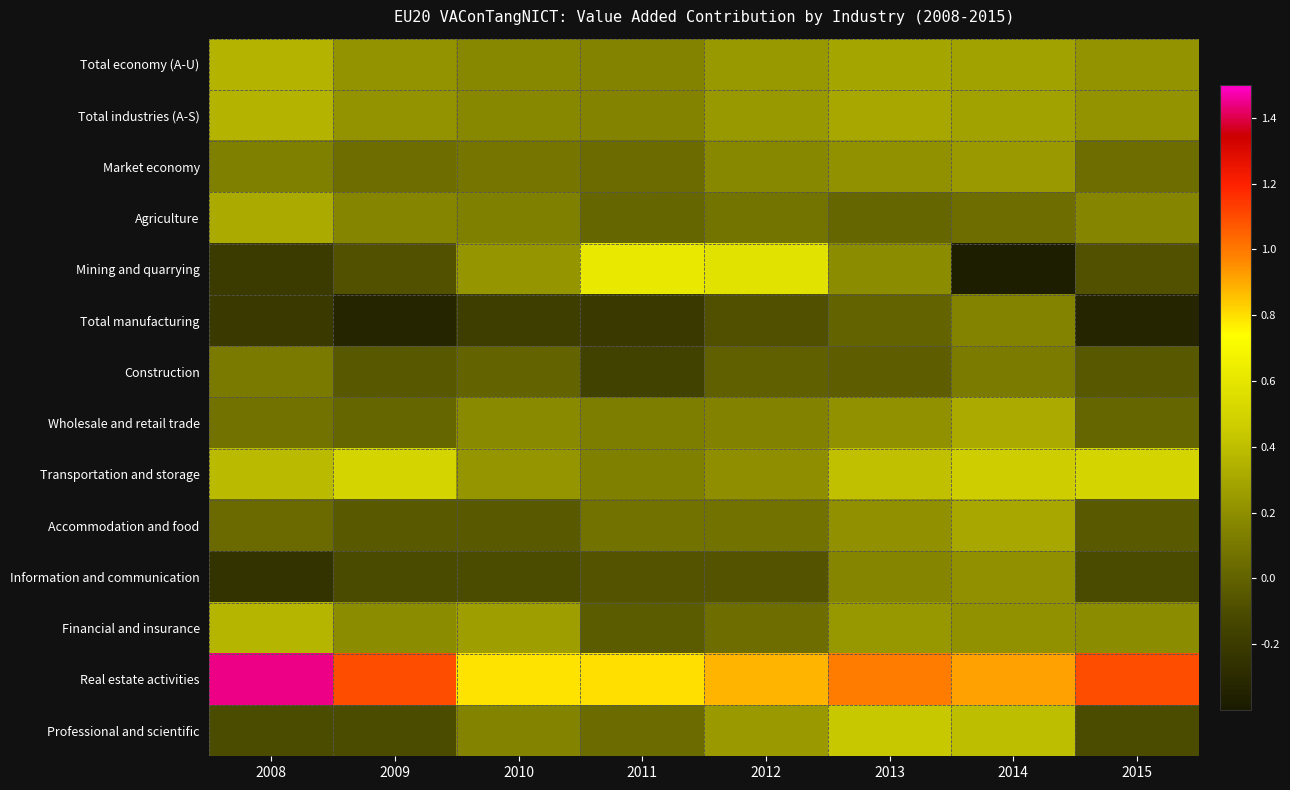

Reading left to right, what are all the values shown in this chart?

Total economy (A-U): 2008=0.4	2009=0.2	2010=0.2	2011=0.1	2012=0.2	2013=0.3	2014=0.3	2015=0.2
Total industries (A-S): 2008=0.4	2009=0.2	2010=0.2	2011=0.2	2012=0.2	2013=0.3	2014=0.3	2015=0.2
Market economy: 2008=0.1	2009=0.1	2010=0.1	2011=0.0	2012=0.2	2013=0.2	2014=0.2	2015=0.1
Agriculture: 2008=0.3	2009=0.2	2010=0.1	2011=0.0	2012=0.1	2013=0.0	2014=0.1	2015=0.2
Mining and quarrying: 2008=-0.2	2009=-0.1	2010=0.2	2011=0.6	2012=0.6	2013=0.2	2014=-0.4	2015=-0.1
Total manufacturing: 2008=-0.2	2009=-0.3	2010=-0.2	2011=-0.2	2012=-0.1	2013=0.0	2014=0.2	2015=-0.3
Construction: 2008=0.1	2009=-0.0	2010=0.0	2011=-0.2	2012=-0.0	2013=-0.0	2014=0.1	2015=-0.0
Wholesale and retail trade: 2008=0.1	2009=0.0	2010=0.2	2011=0.1	2012=0.1	2013=0.2	2014=0.3	2015=0.0
Transportation and storage: 2008=0.4	2009=0.5	2010=0.2	2011=0.1	2012=0.2	2013=0.4	2014=0.5	2015=0.5
Accommodation and food: 2008=0.0	2009=-0.0	2010=-0.0	2011=0.1	2012=0.1	2013=0.2	2014=0.3	2015=-0.0
Information and communication: 2008=-0.2	2009=-0.1	2010=-0.1	2011=-0.1	2012=-0.1	2013=0.2	2014=0.2	2015=-0.1
Financial and insurance: 2008=0.4	2009=0.2	2010=0.3	2011=-0.0	2012=0.1	2013=0.2	2014=0.2	2015=0.2
Real estate activities: 2008=1.4	2009=1.1	2010=0.8	2011=0.8	2012=0.9	2013=1.0	2014=0.9	2015=1.1
Professional and scientific: 2008=-0.1	2009=-0.1	2010=0.2	2011=0.0	2012=0.3	2013=0.4	2014=0.4	2015=-0.1